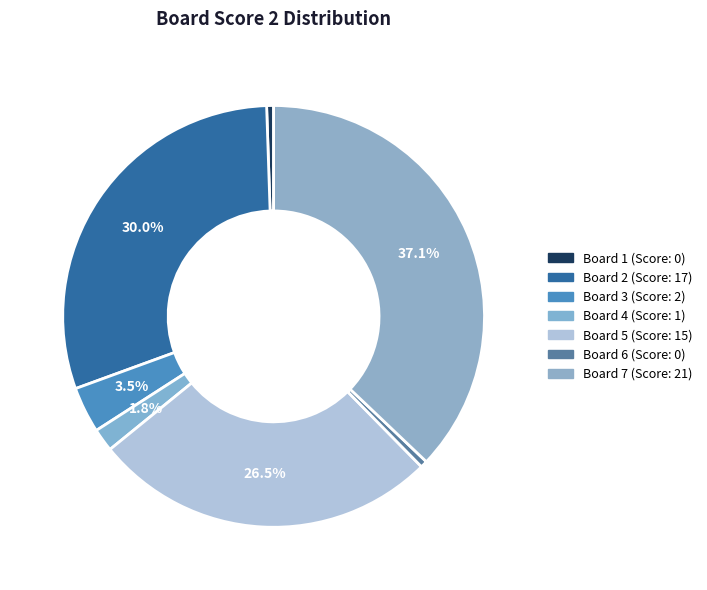

What is the change in value from Board 1 to Board 7?

+21